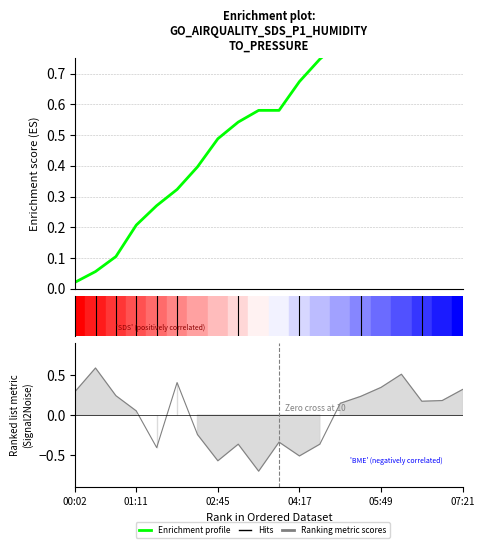

What is the difference between the values at 12 and 16?

0.2